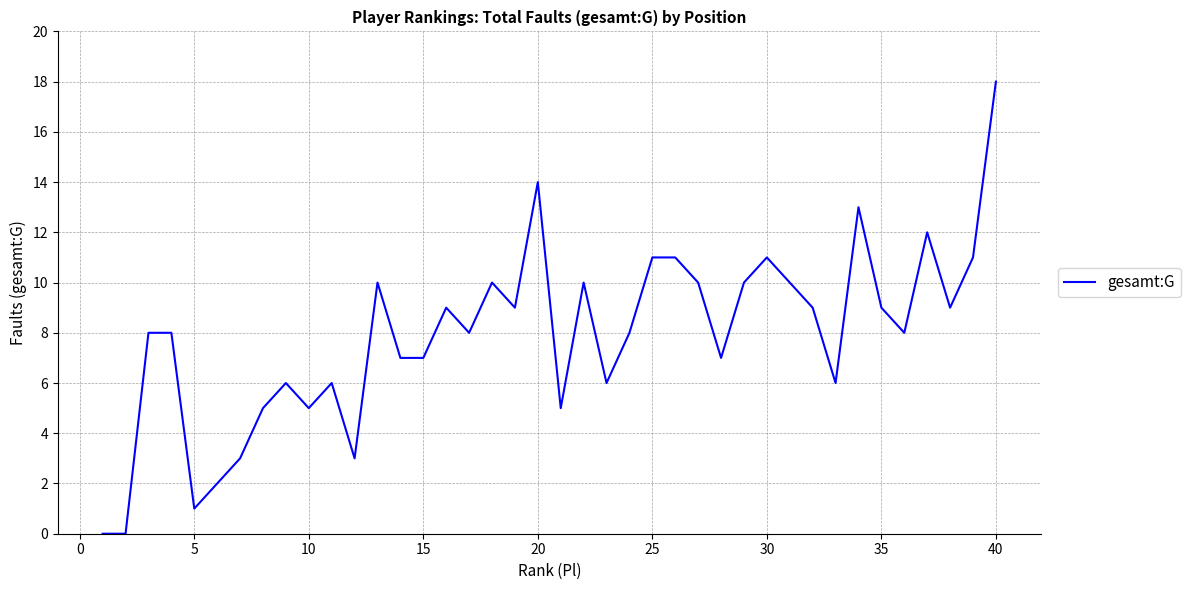

What is the maximum value shown in the chart?

18